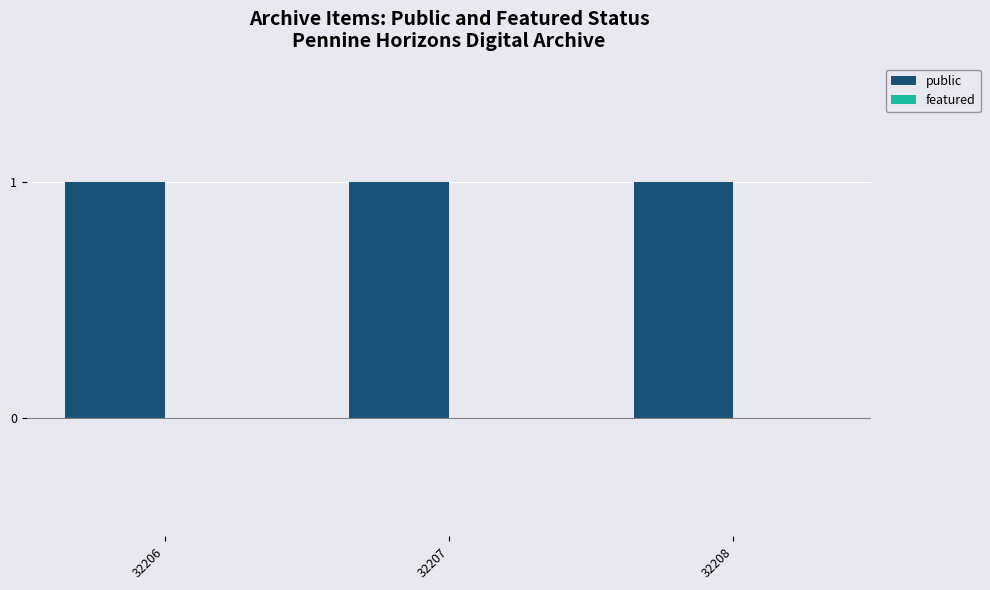

At how many categories does at least one series exceed 0?

3